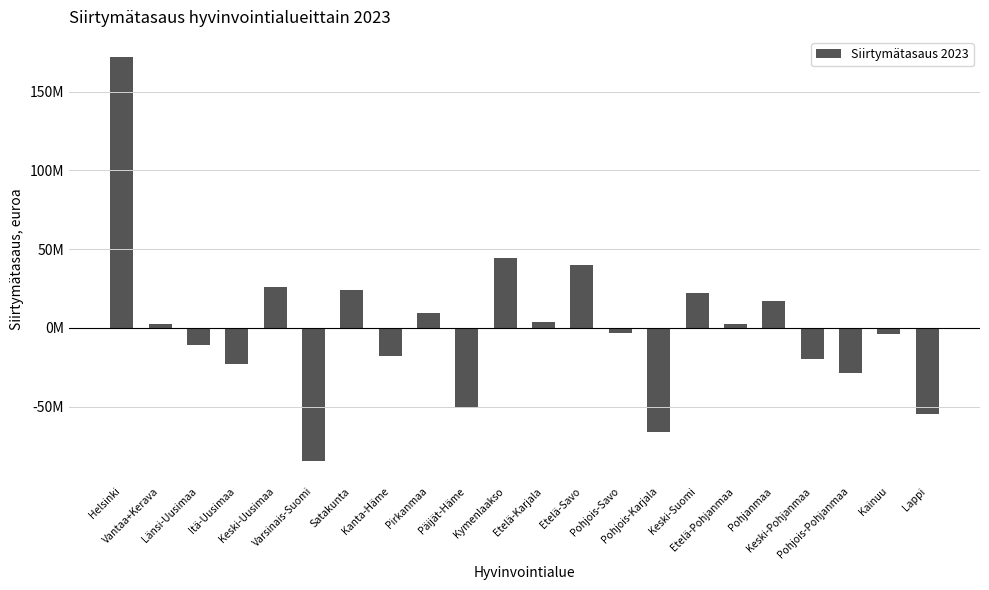

What is the label of the 2nd bar from the right?

Kainuu